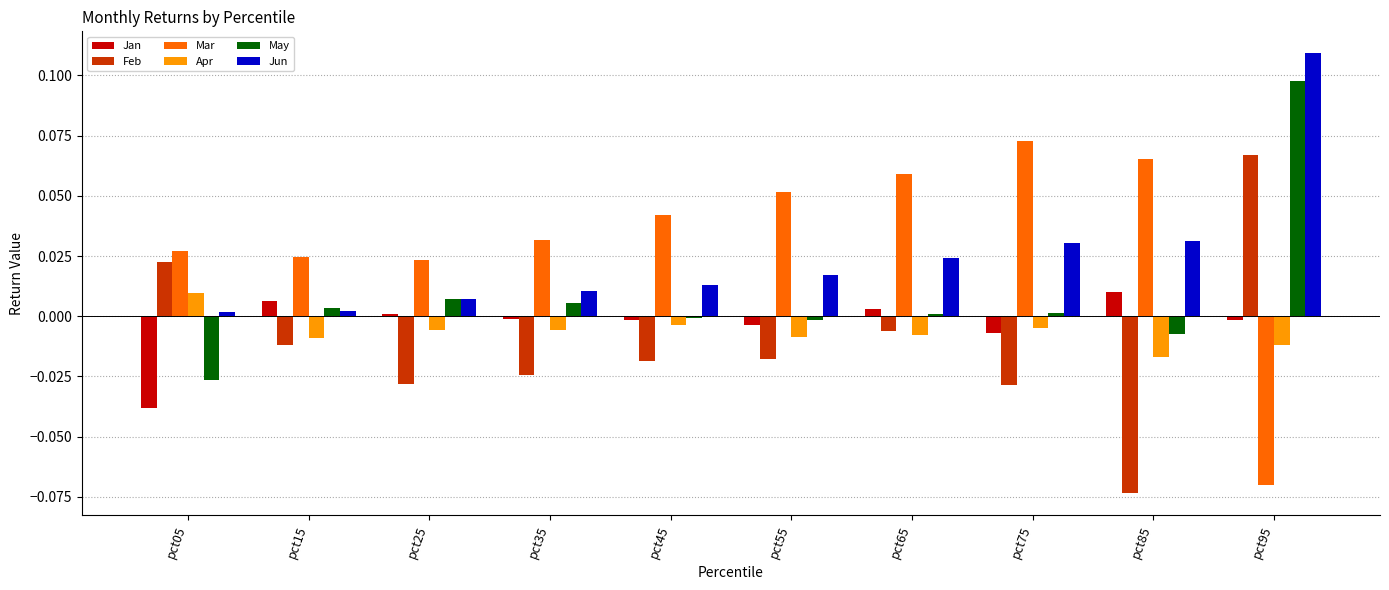

At how many categories does at least one series exceed 0?

10